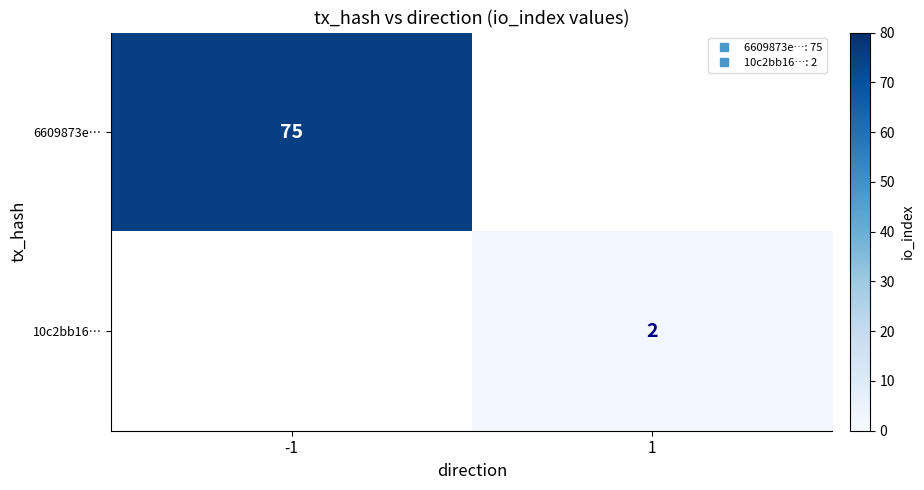

At which label is 6609873e… closest to 37?

1